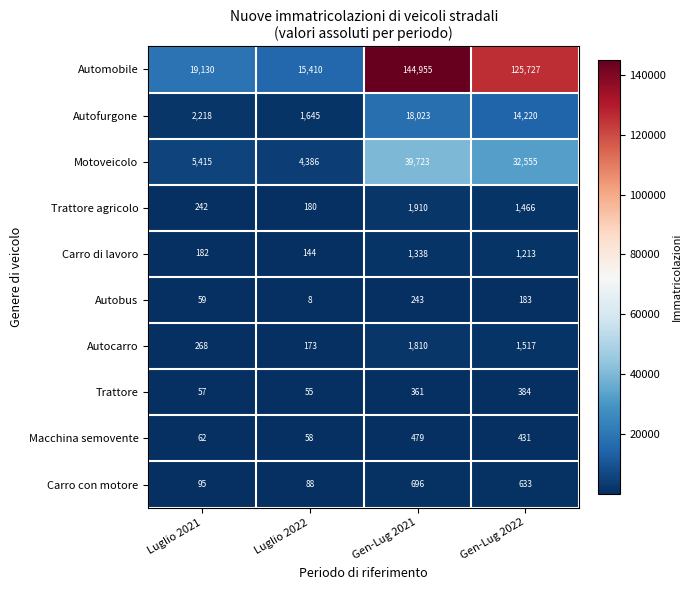

The value of Automobile at Luglio 2021 is 4606. True or false?

False